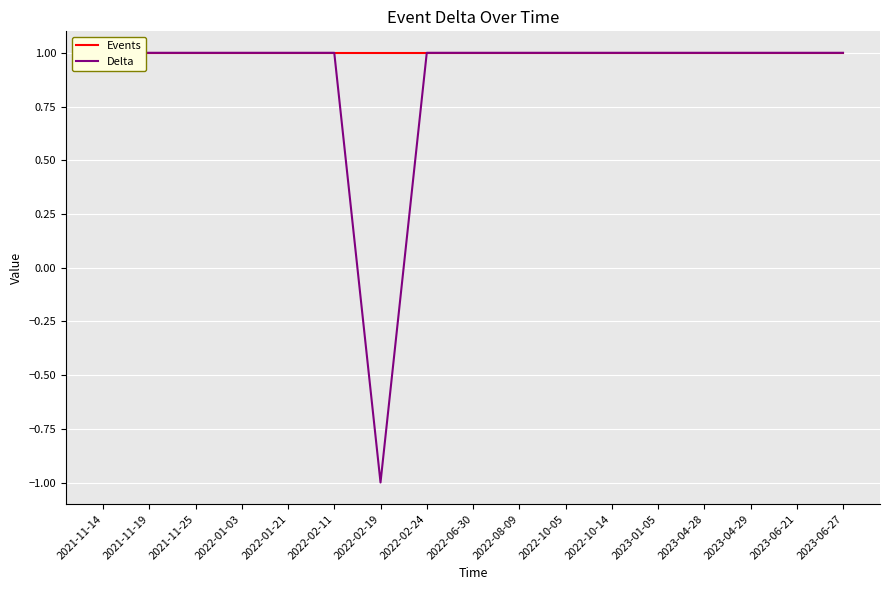

List the labels in order of Events value, smallest first.

2021-11-14, 2021-11-19, 2021-11-25, 2022-01-03, 2022-01-21, 2022-02-11, 2022-02-19, 2022-02-24, 2022-06-30, 2022-08-09, 2022-10-05, 2022-10-14, 2023-01-05, 2023-04-28, 2023-04-29, 2023-06-21, 2023-06-27